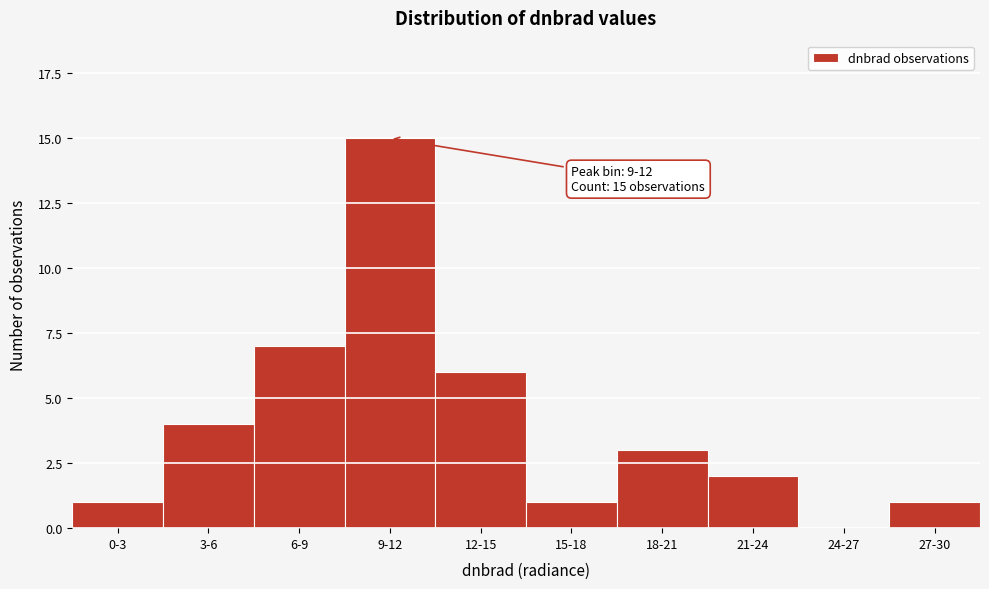

Reading left to right, transcribe all the data shown in this chart.

0-3=1	3-6=4	6-9=7	9-12=15	12-15=6	15-18=1	18-21=3	21-24=2	24-27=0	27-30=1